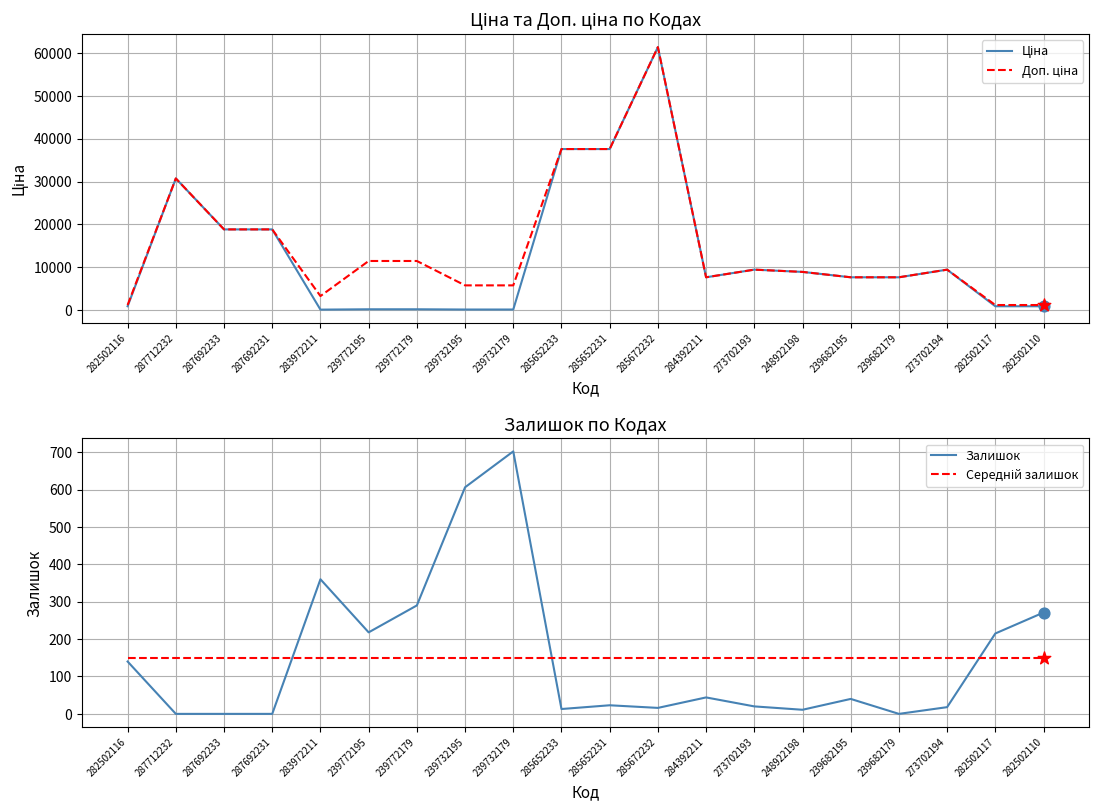

Which series has the largest Y range (max minus min)?

Ціна